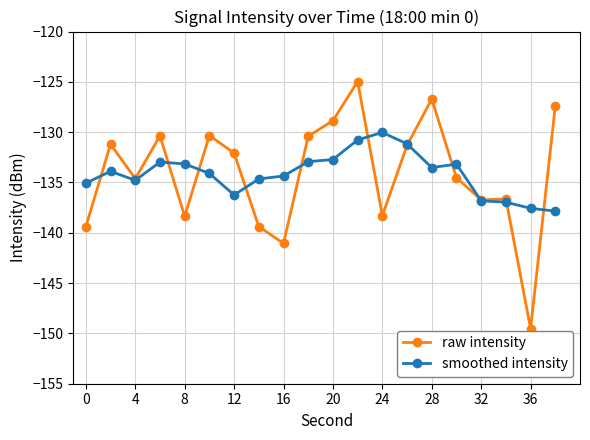

In raw intensity, how many points are lower than both neighbors (excluding endpoints)?

6